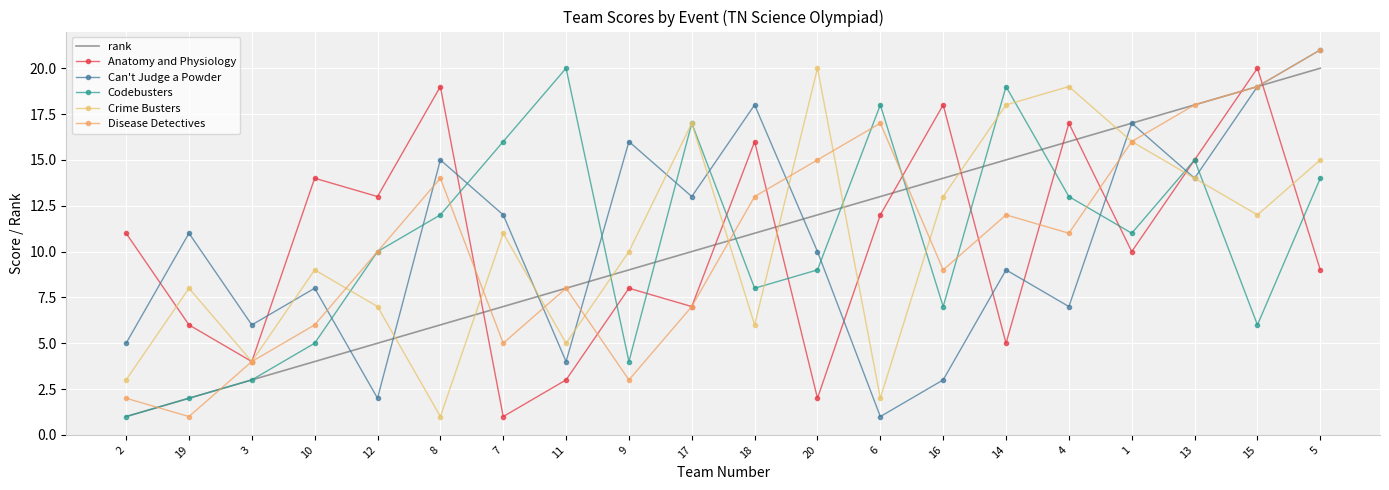

True or false: Disease Detectives has more than 2 interior local peaks.

True